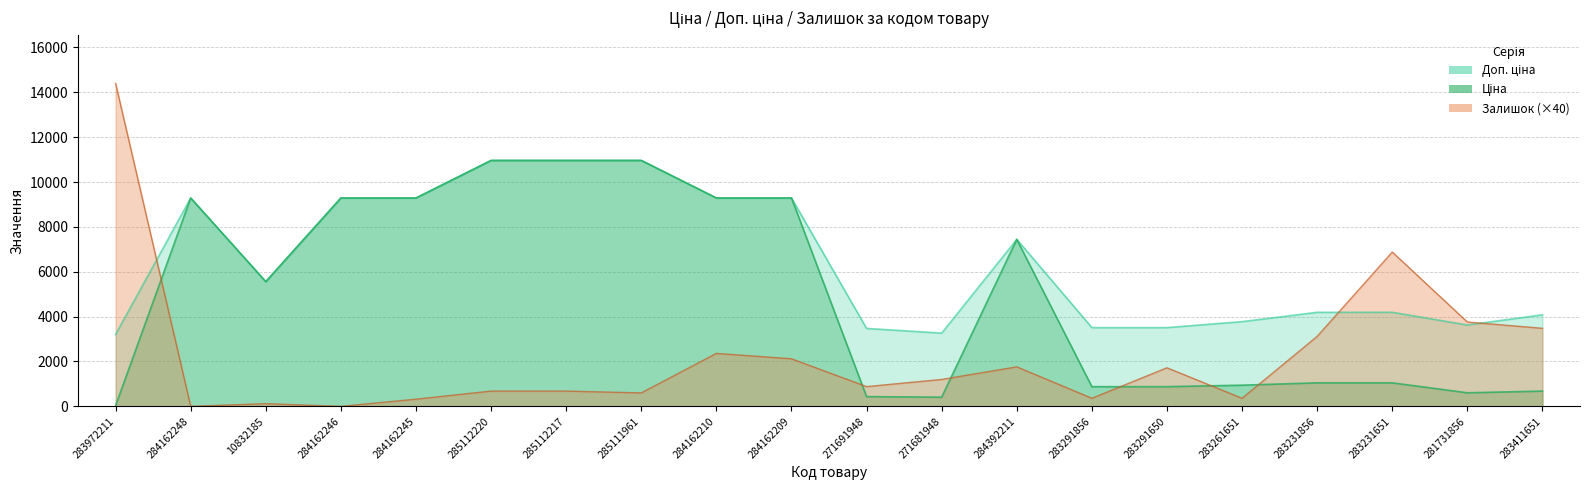

True or false: Доп. ціна and Ціна intersect in this chart.

False